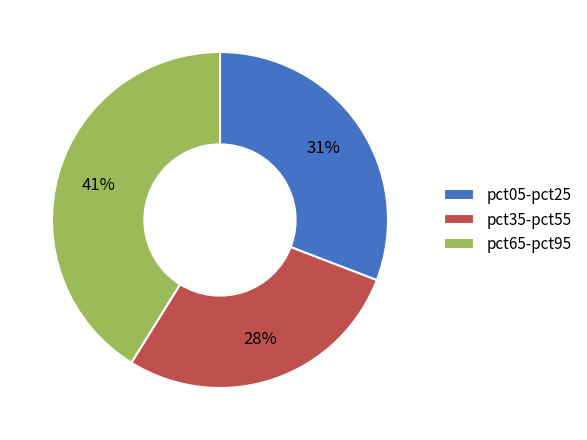

To the nearest percent, what is the combined percentage of pct65-pct95 and pct35-pct55?

69%